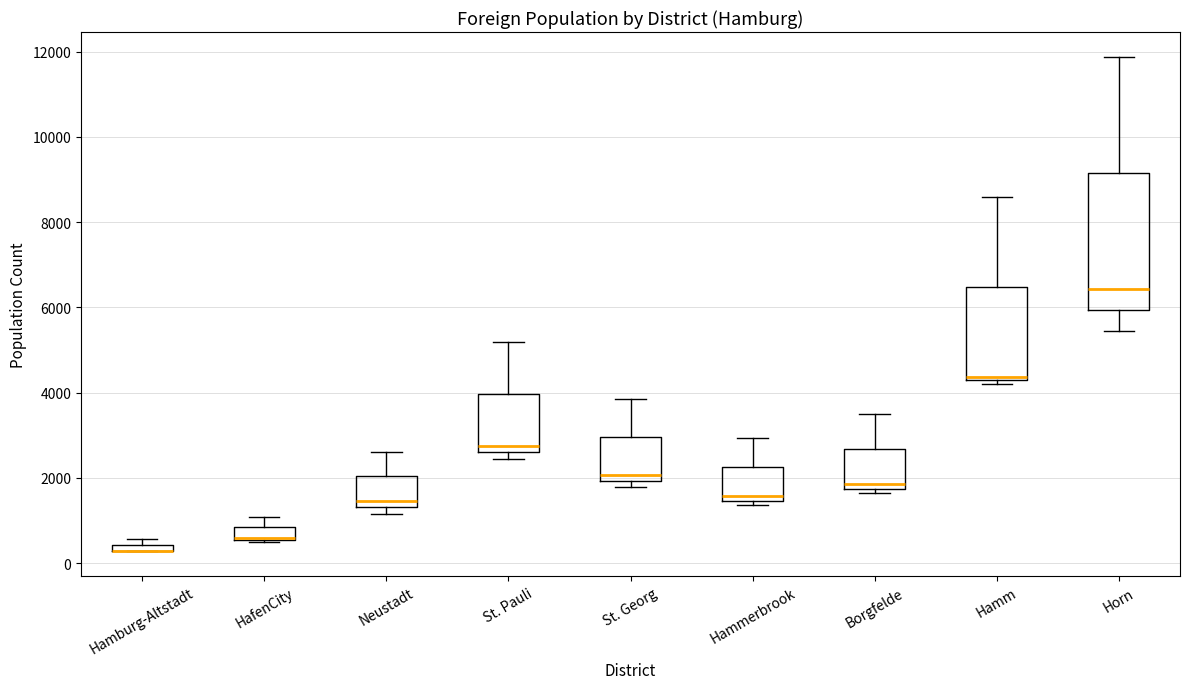

Where is the upper edge of the box for Hamm on the y-axis? The values are not printed on the chart, so give them approximately, as read against the axis.

6400